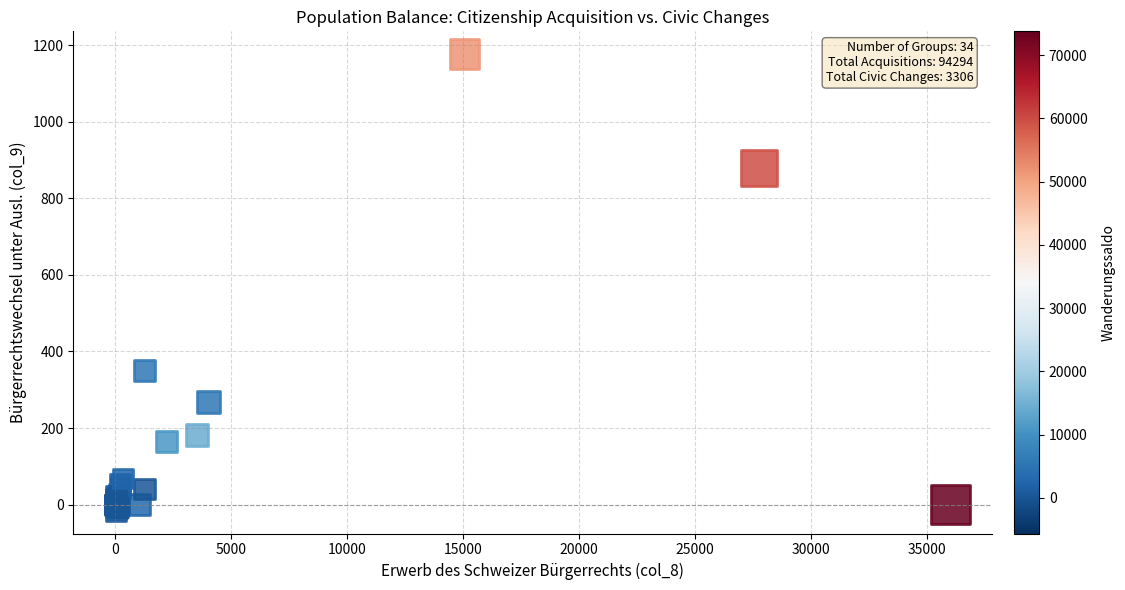

What Y value in the scatter plot is closest to 580?

351